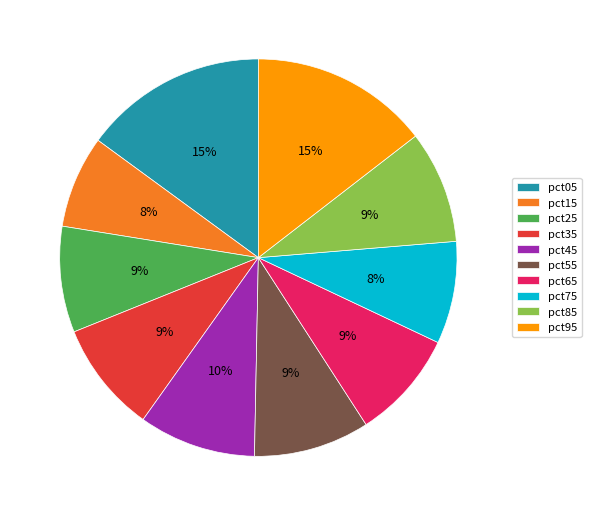

What percentage is the pct95 slice, to the nearest percent?

15%